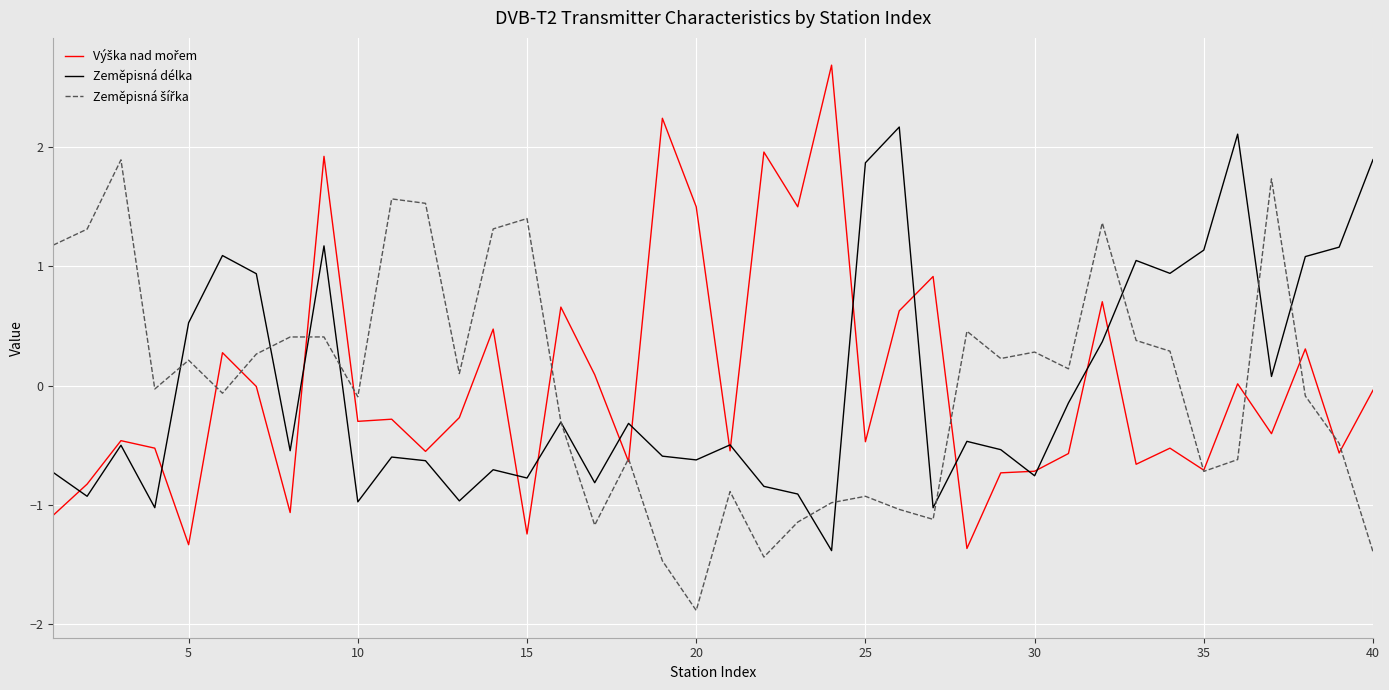

What is the smallest value displayed?

-1.9